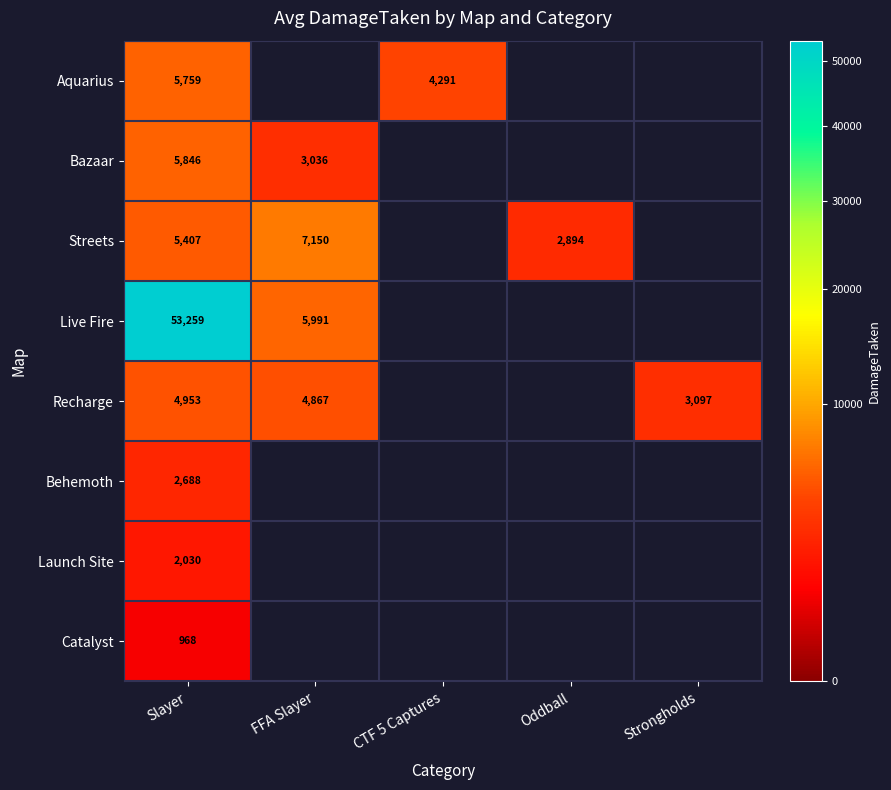

What is the greatest value displayed?

53259.0